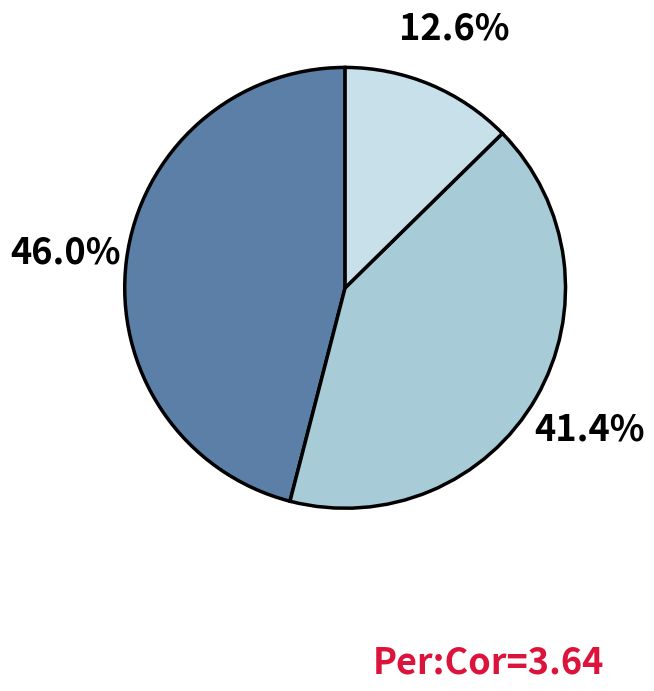

Does any single category account for the majority?

No